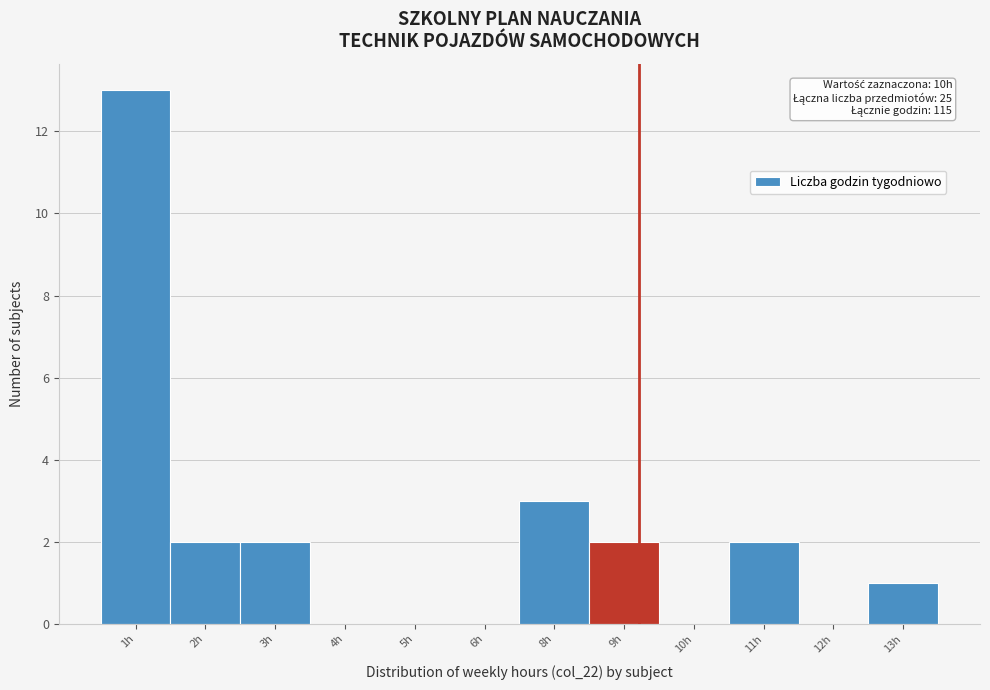

Reading left to right, list all the values displayed in this chart.

1h=13	2h=2	3h=2	4h=0	5h=0	6h=0	8h=3	9h=2	10h=0	11h=2	12h=0	13h=1